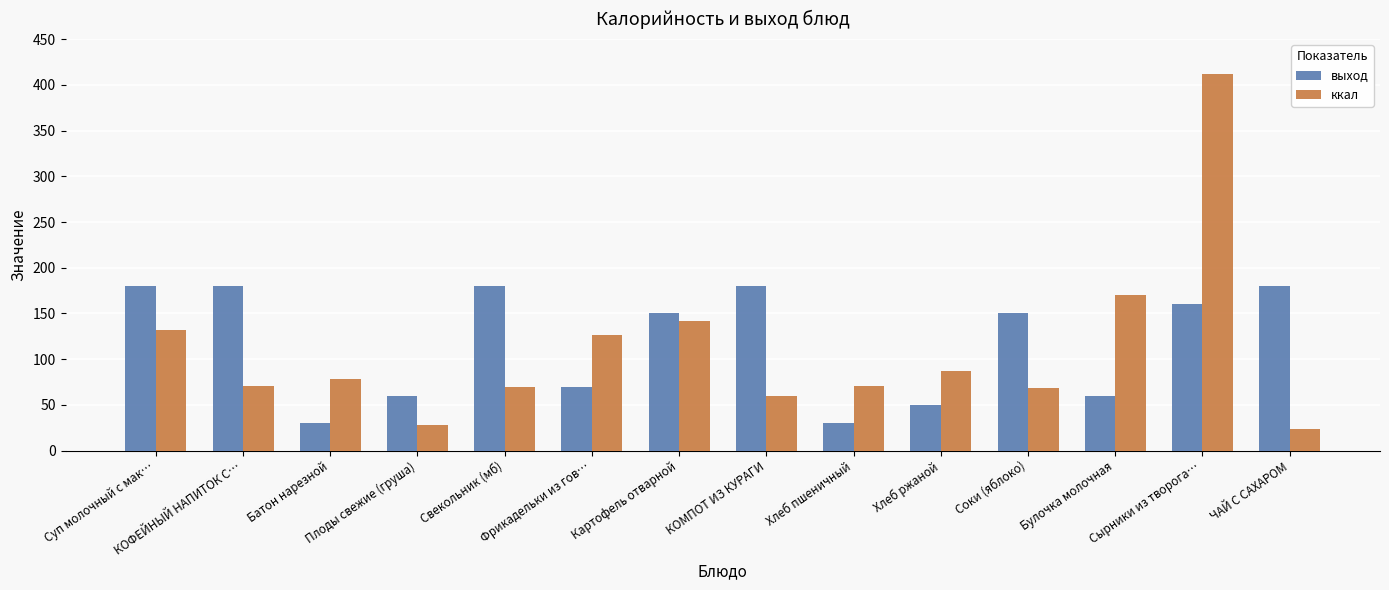

How many values in the ккал series exceed 78?

7